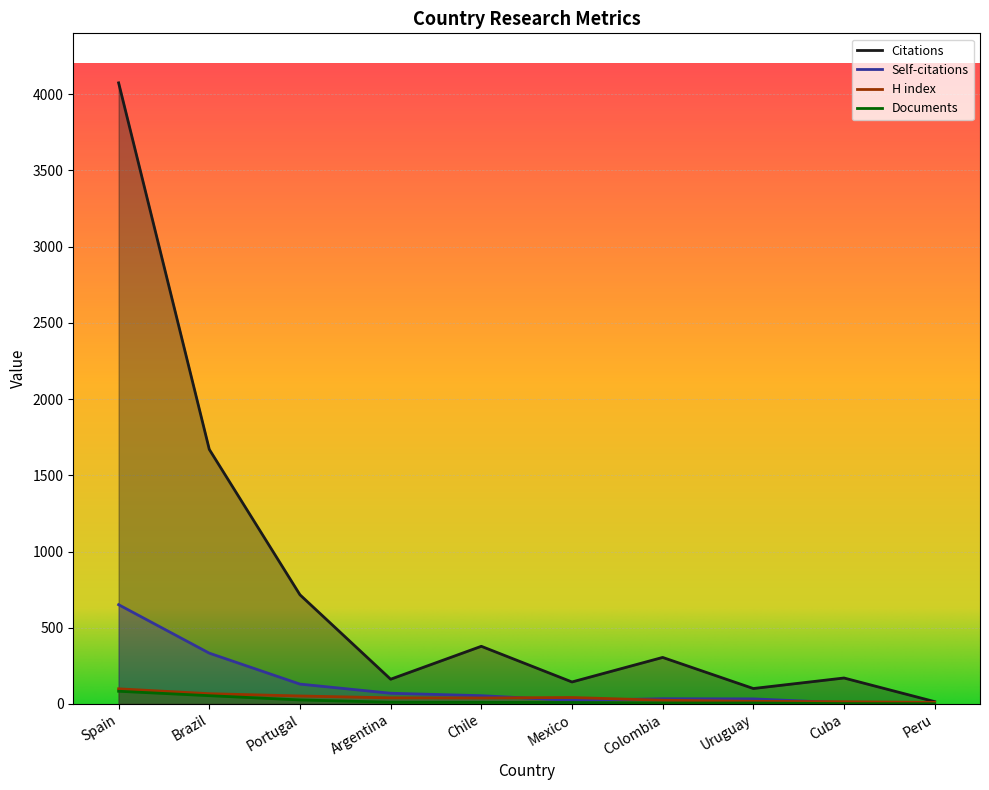

The value of Documents at Argentina is 11. True or false?

True